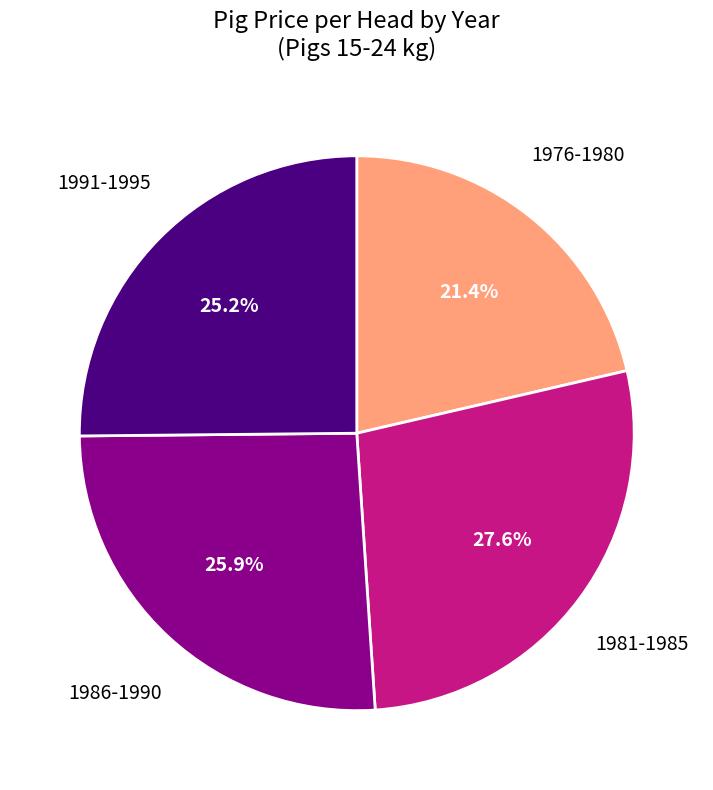

How many segments does this pie chart have?

4